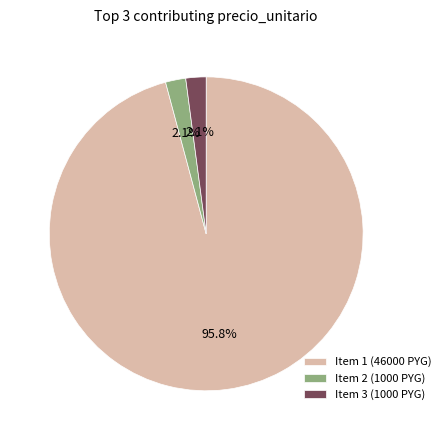

What is the ratio of the value at Item 2 (1000 PYG) to the value at Item 3 (1000 PYG)?

1.0